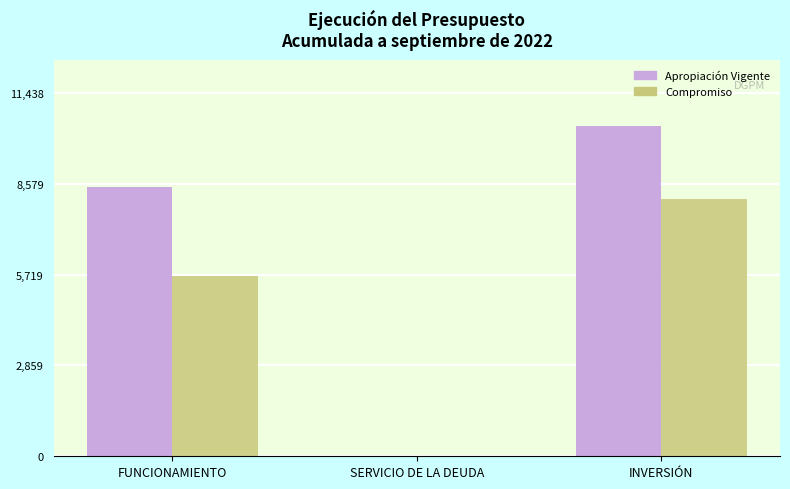

Where is Compromiso nearest to the value 4046?

FUNCIONAMIENTO